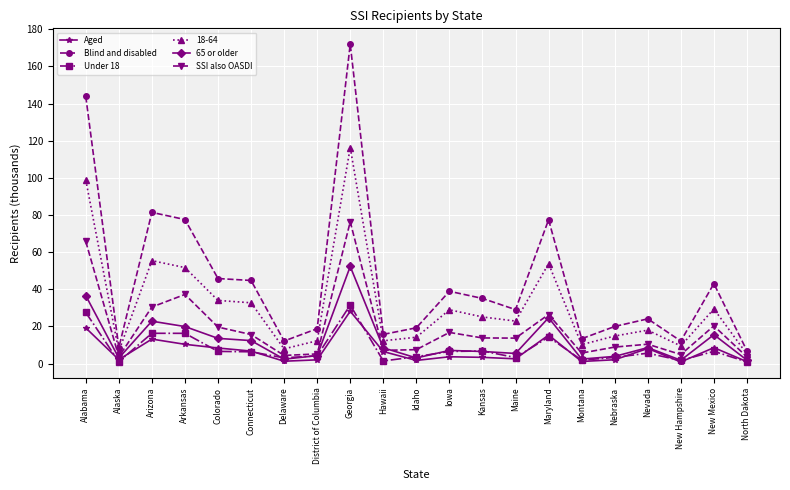

What position from the right is Alabama?

21